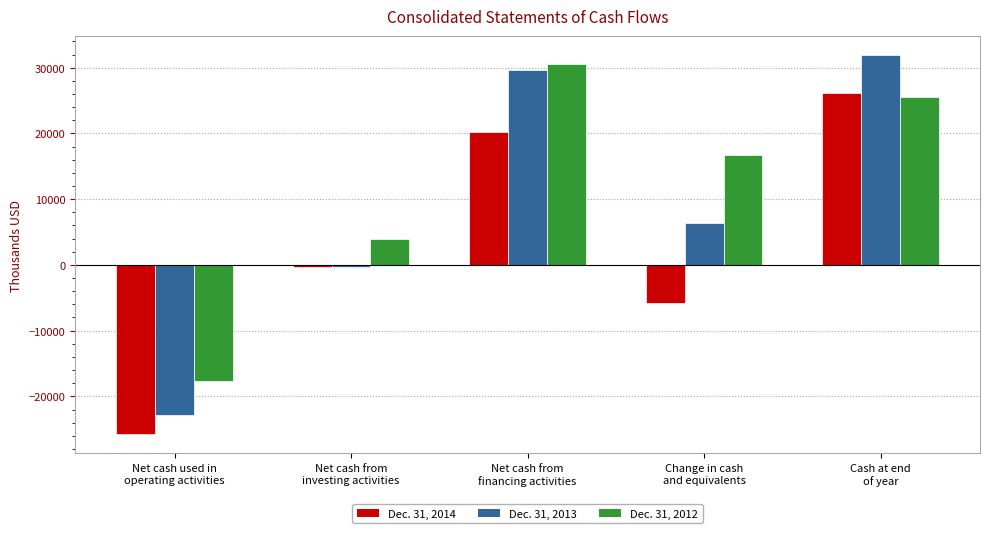

What are all the series names shown in the legend?

Dec. 31, 2014, Dec. 31, 2013, Dec. 31, 2012